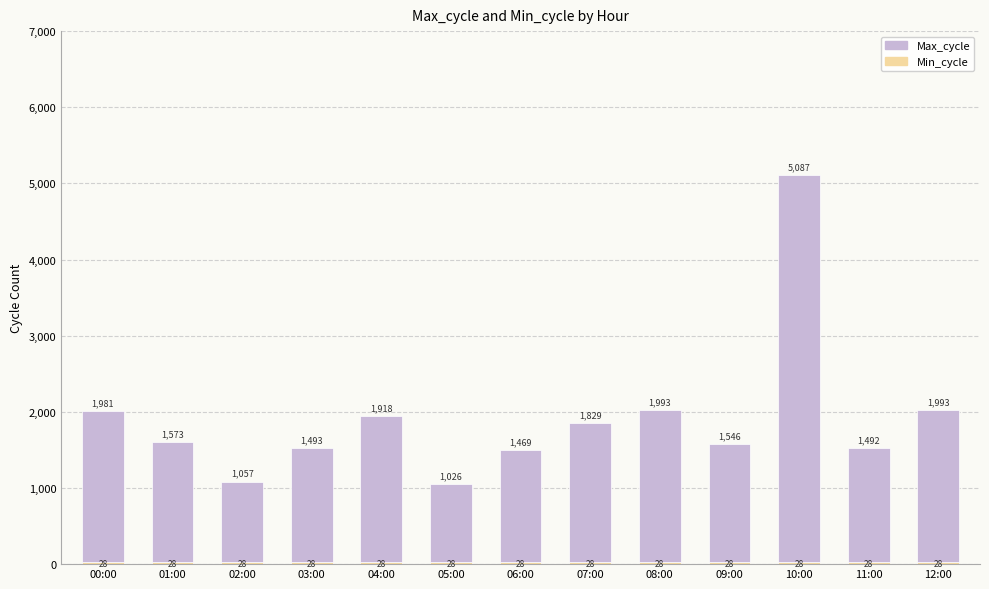

How many data points does each series have?

13